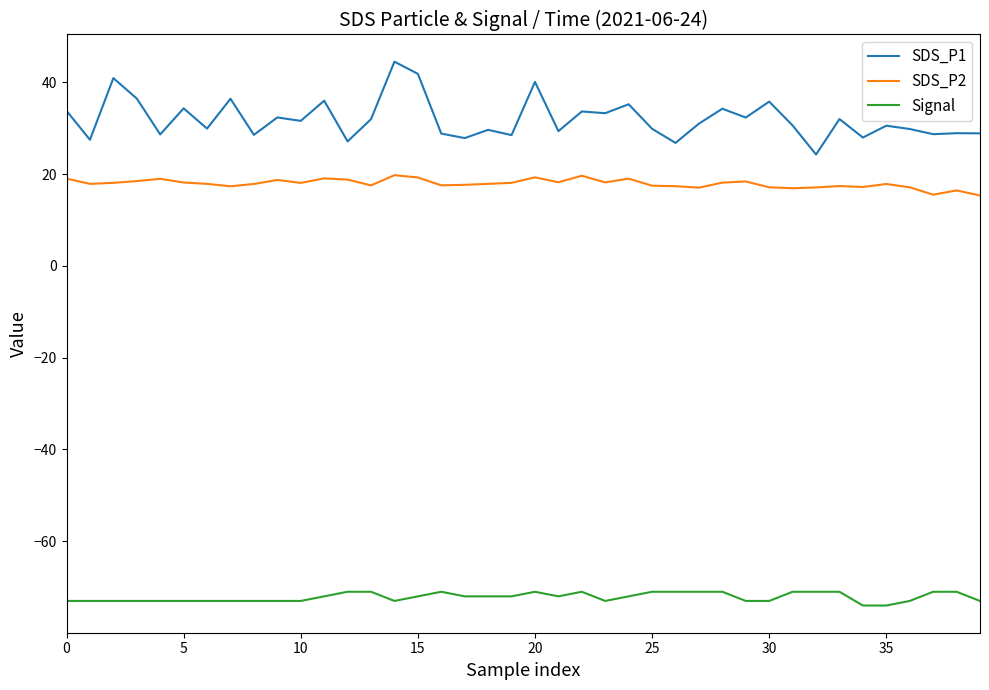

Rank the series by their maximum value, from highest to lowest.

SDS_P1, SDS_P2, Signal